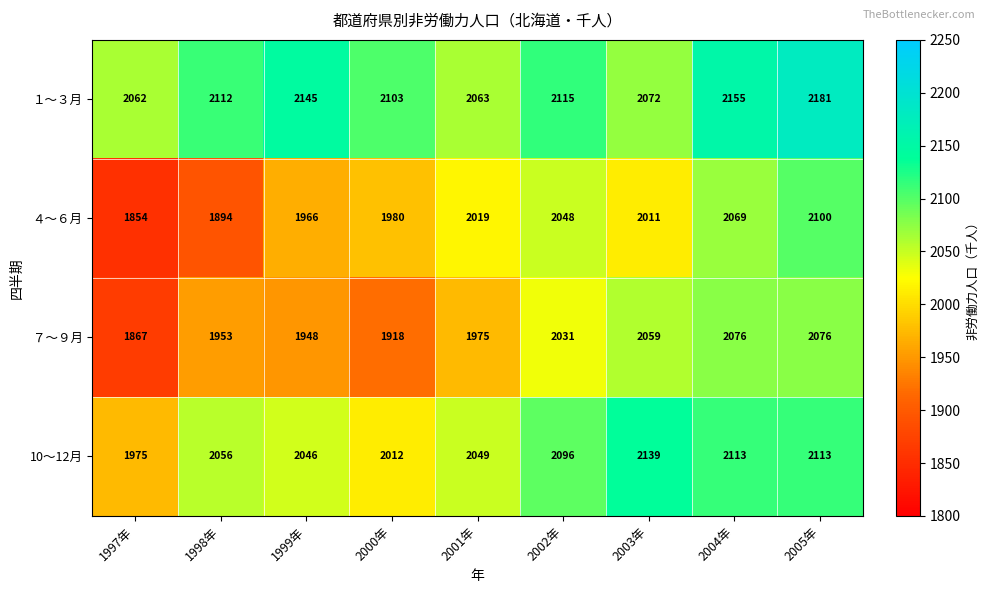

List the series in order of their peak value, lowest first.

７～９月, ４～６月, 10～12月, １～３月